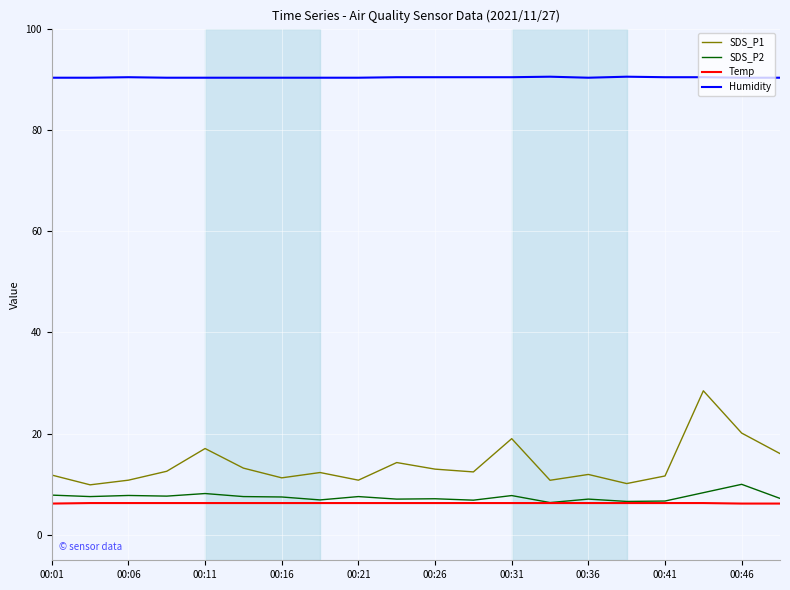

Which series has the widest spread of values?

SDS_P1